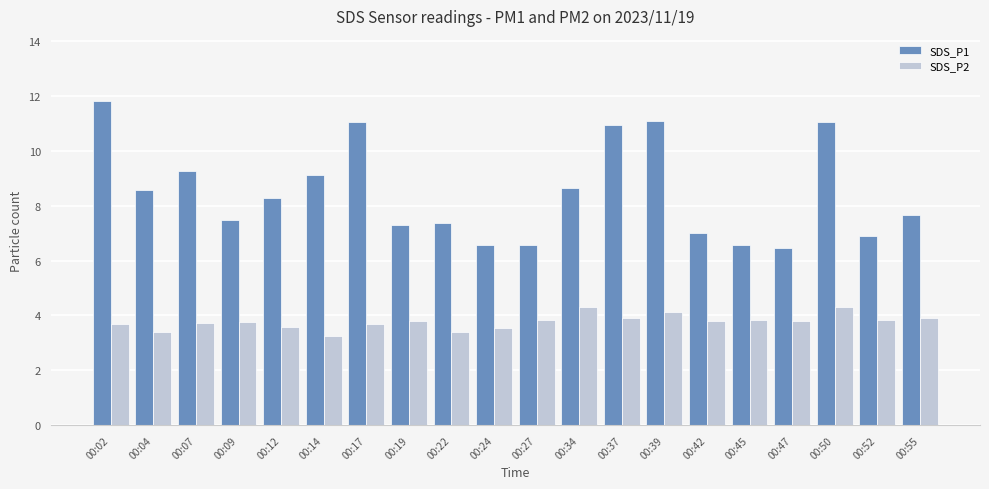

Is it true that SDS_P2 equals 3.7 at 00:02?

True